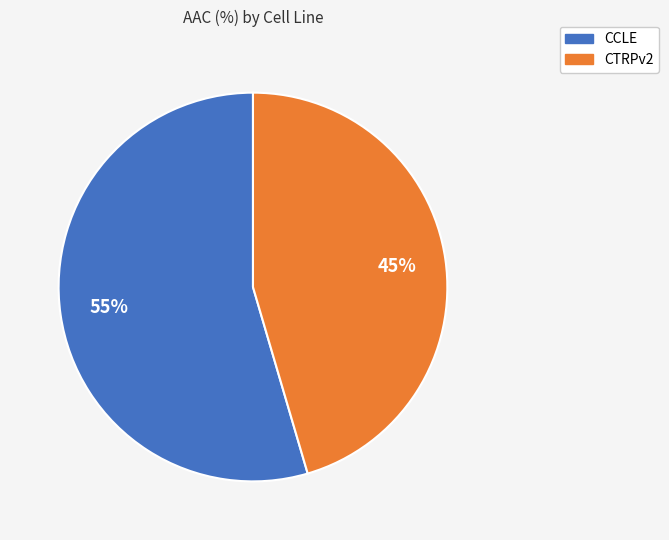

Is there a majority slice in this chart?

Yes